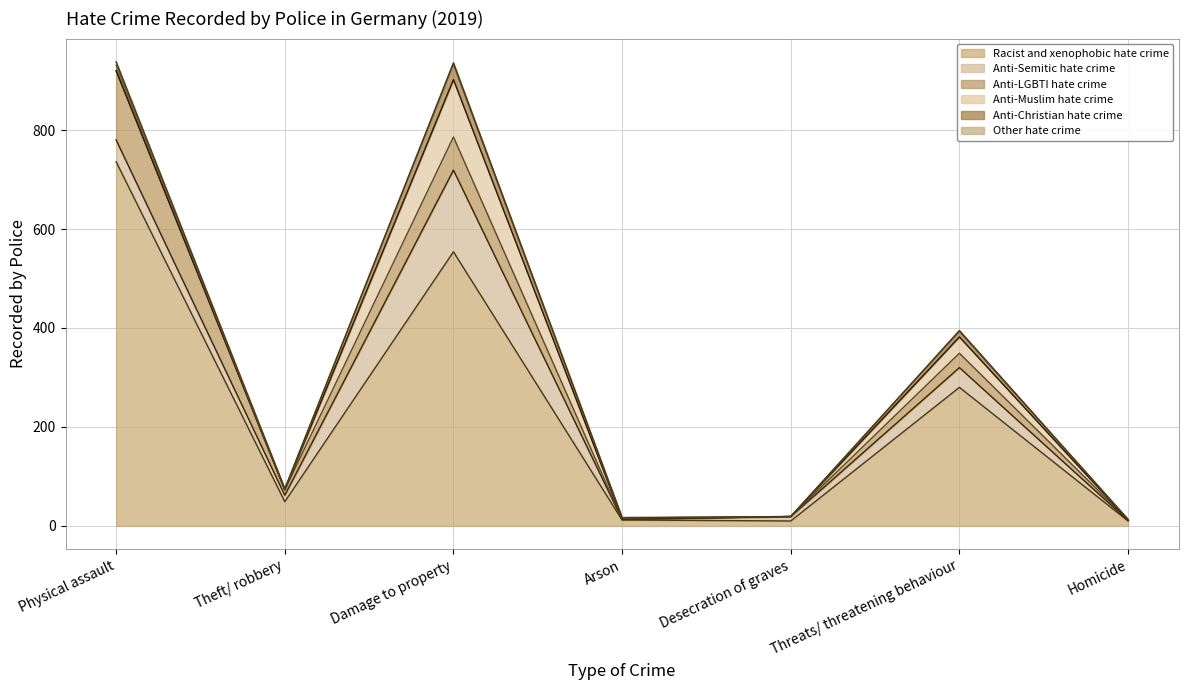

What is the lowest value of the Anti-Semitic hate crime series?

1